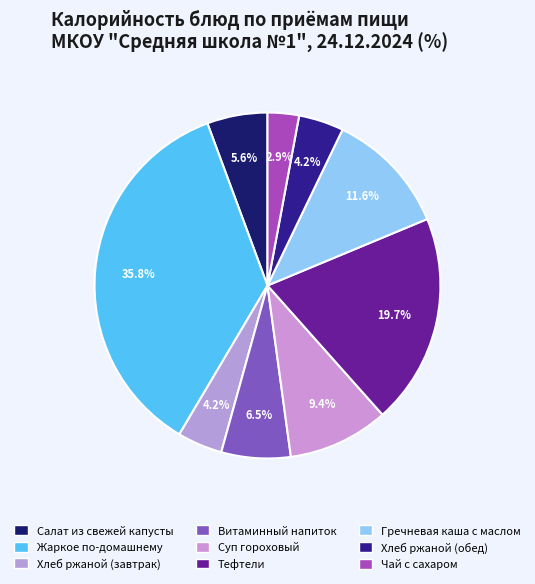

What percentage is NOT represented by Жаркое по-домашнему?

64.2%